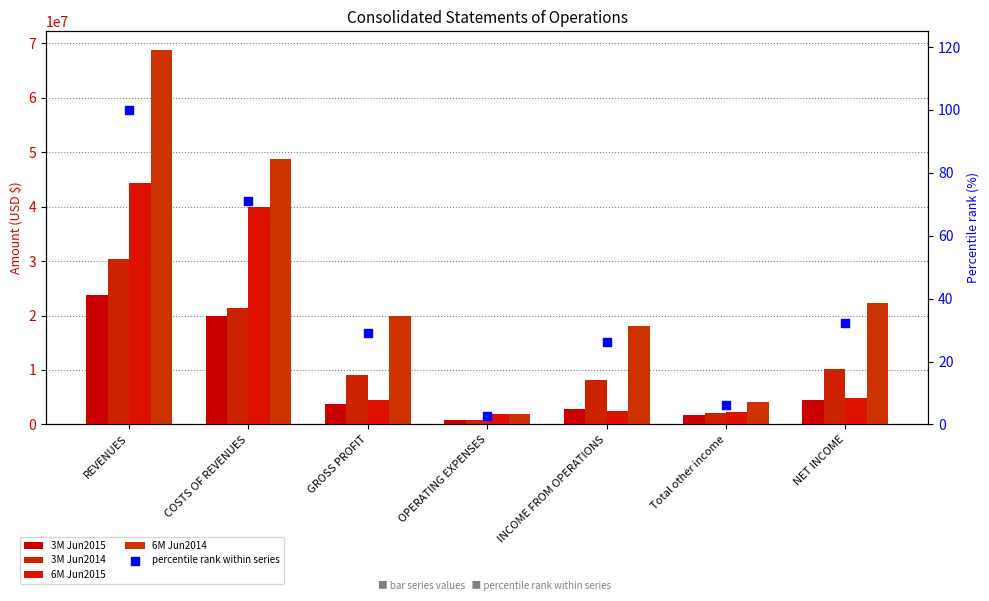

At which category is the sum across all series the highest?

REVENUES